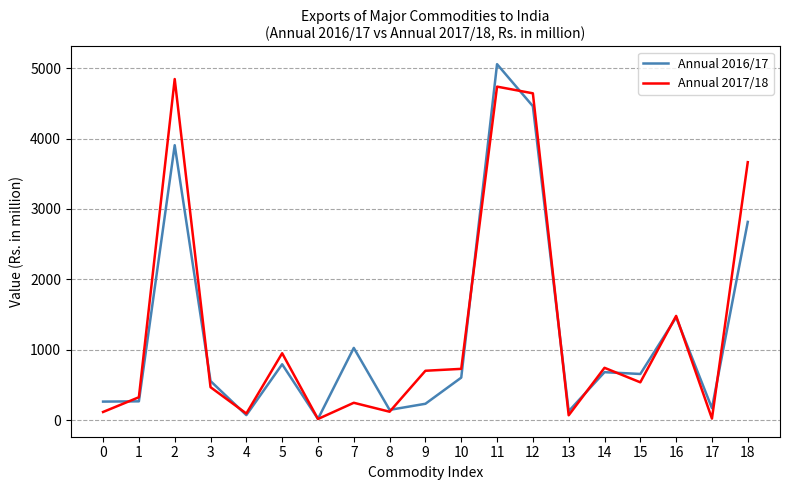

What is the difference between the highest and lowest values at 18?

848.6